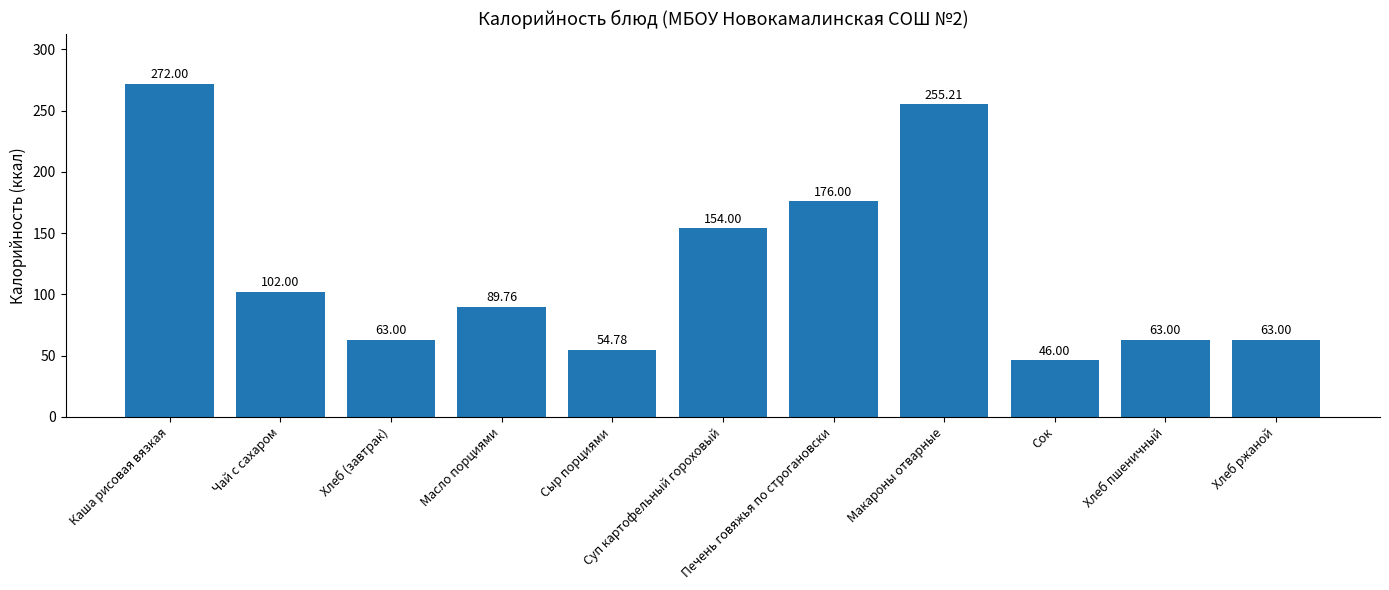

Between Каша рисовая вязкая and Печень говяжья по строгановски, which is larger?

Каша рисовая вязкая